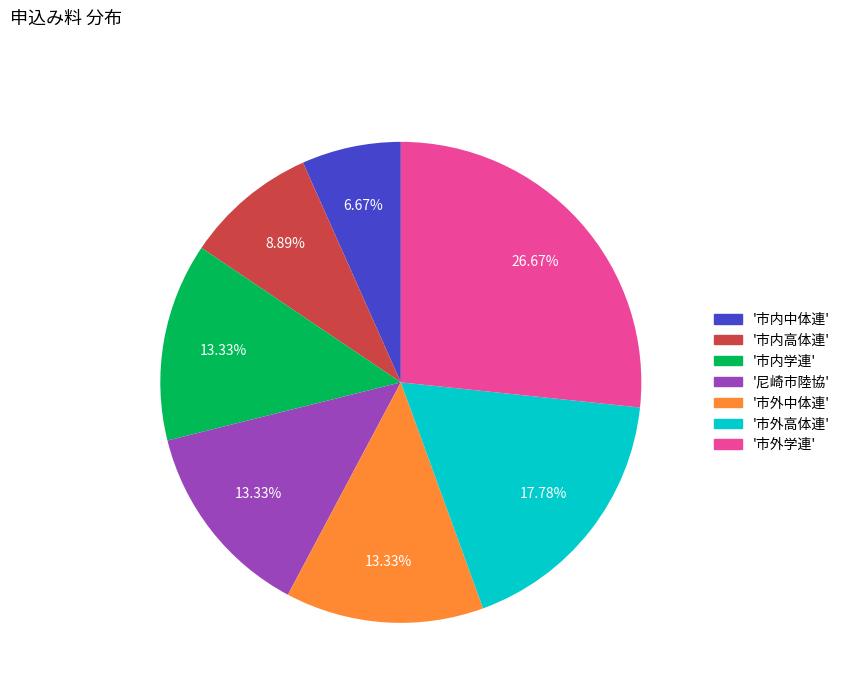

Do '市外高体連' and '市外学連' together represent more than half of the pie?

No